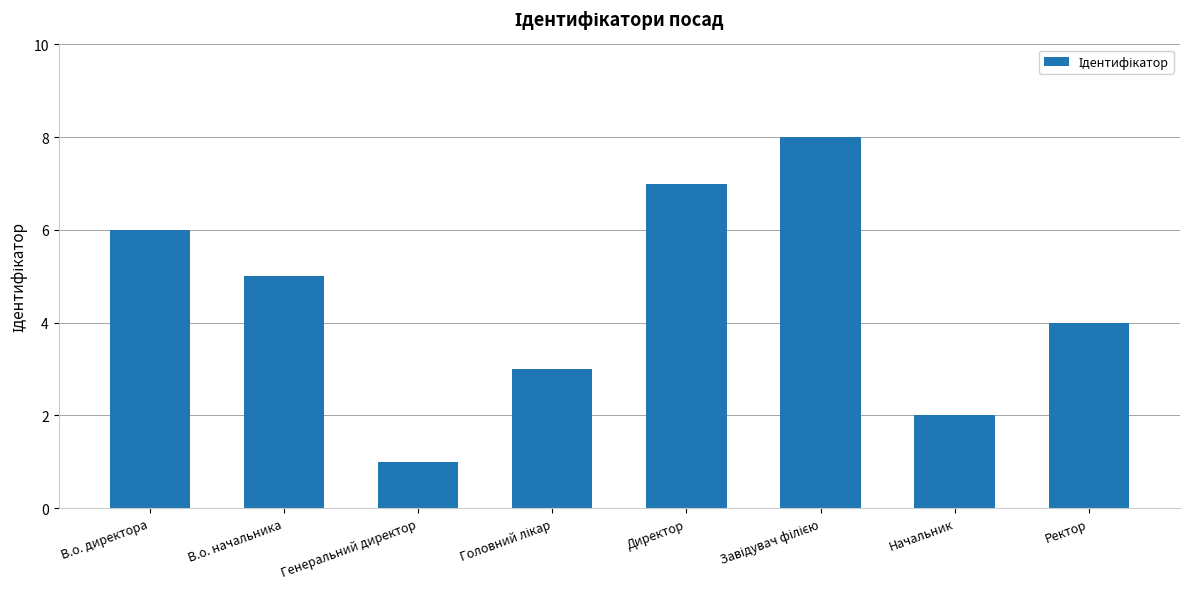

What position from the left is В.о. начальника?

2